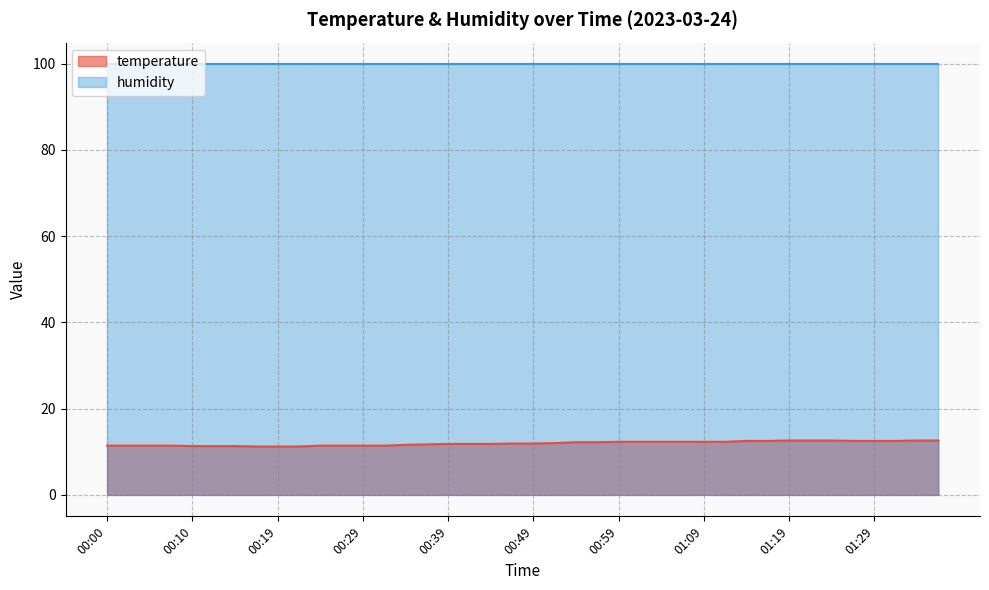

What value does the data have at 00:00?

11.4